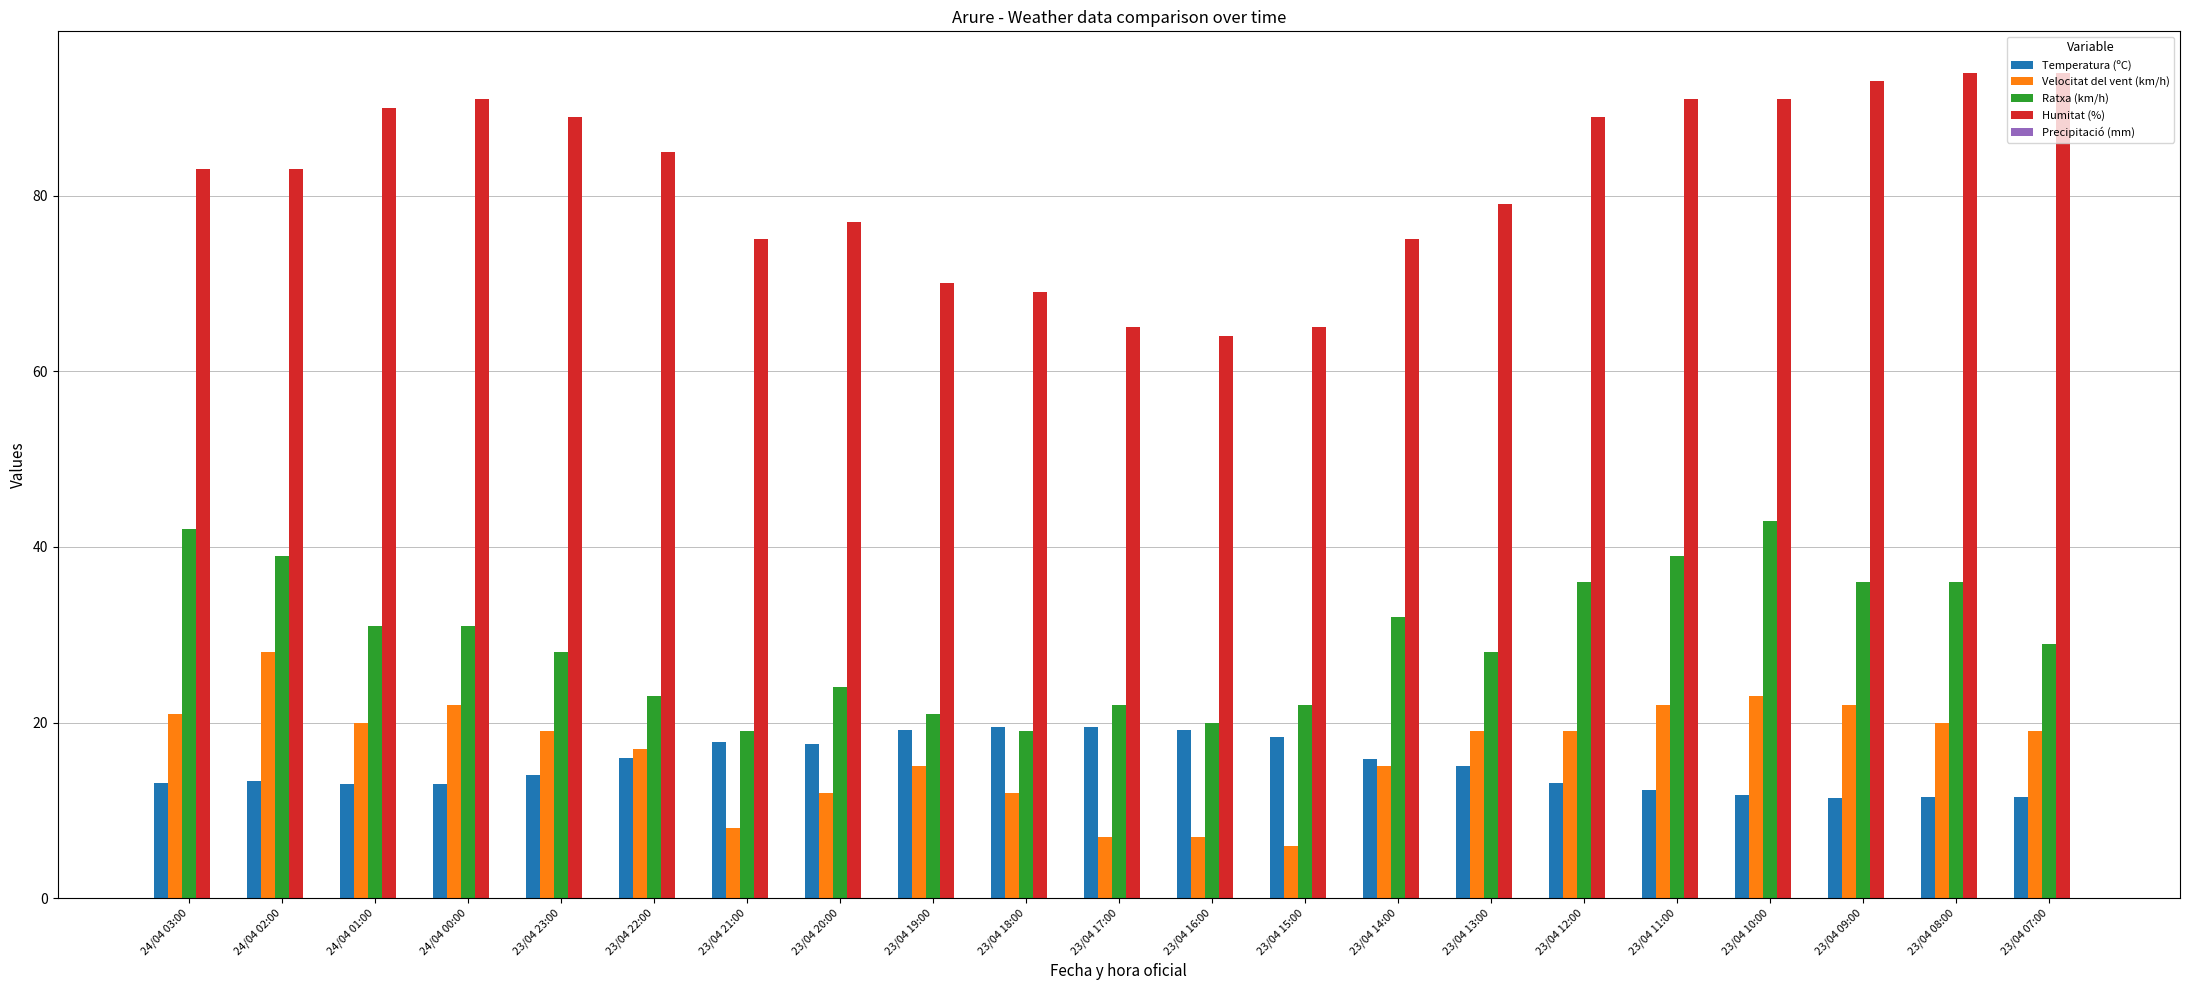

List the series in order of their peak value, lowest first.

Temperatura (ºC), Velocitat del vent (km/h), Ratxa (km/h), Humitat (%)